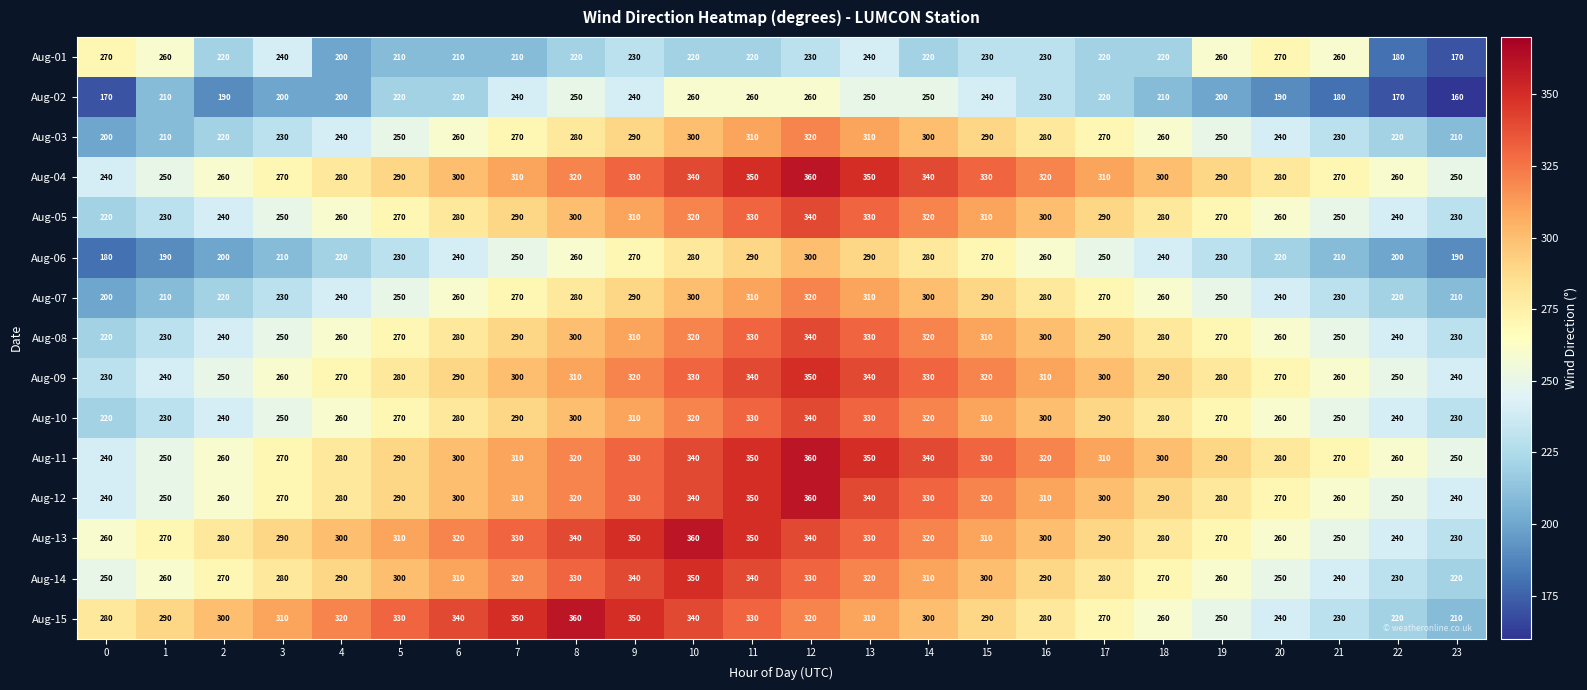

Is the value of Aug-14 at 17 greater than the value of Aug-04 at 0?

Yes